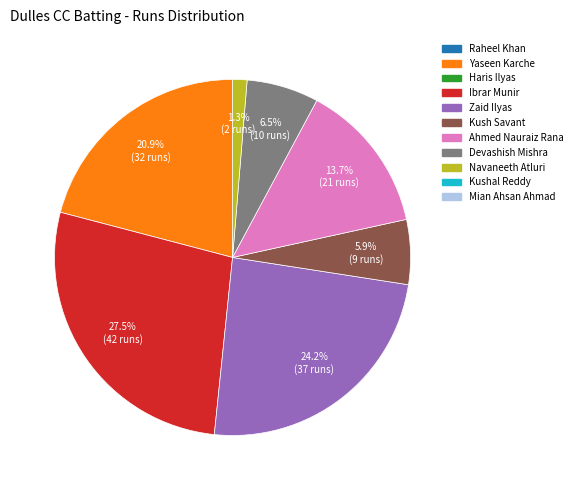

Is there any slice that represents more than half of the pie?

No